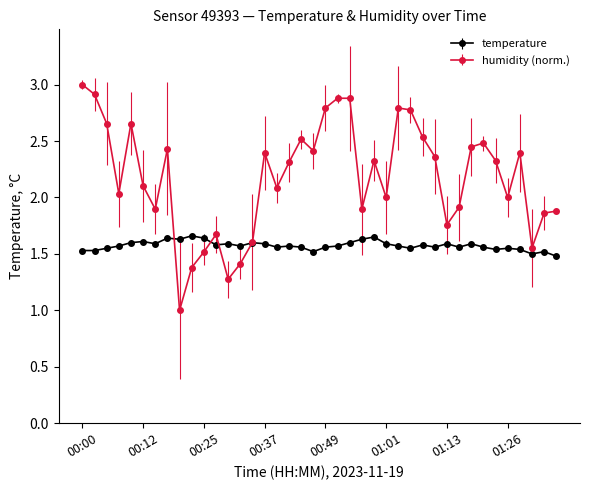

Rank the series by their average value, from highest to lowest.

humidity (norm.), temperature